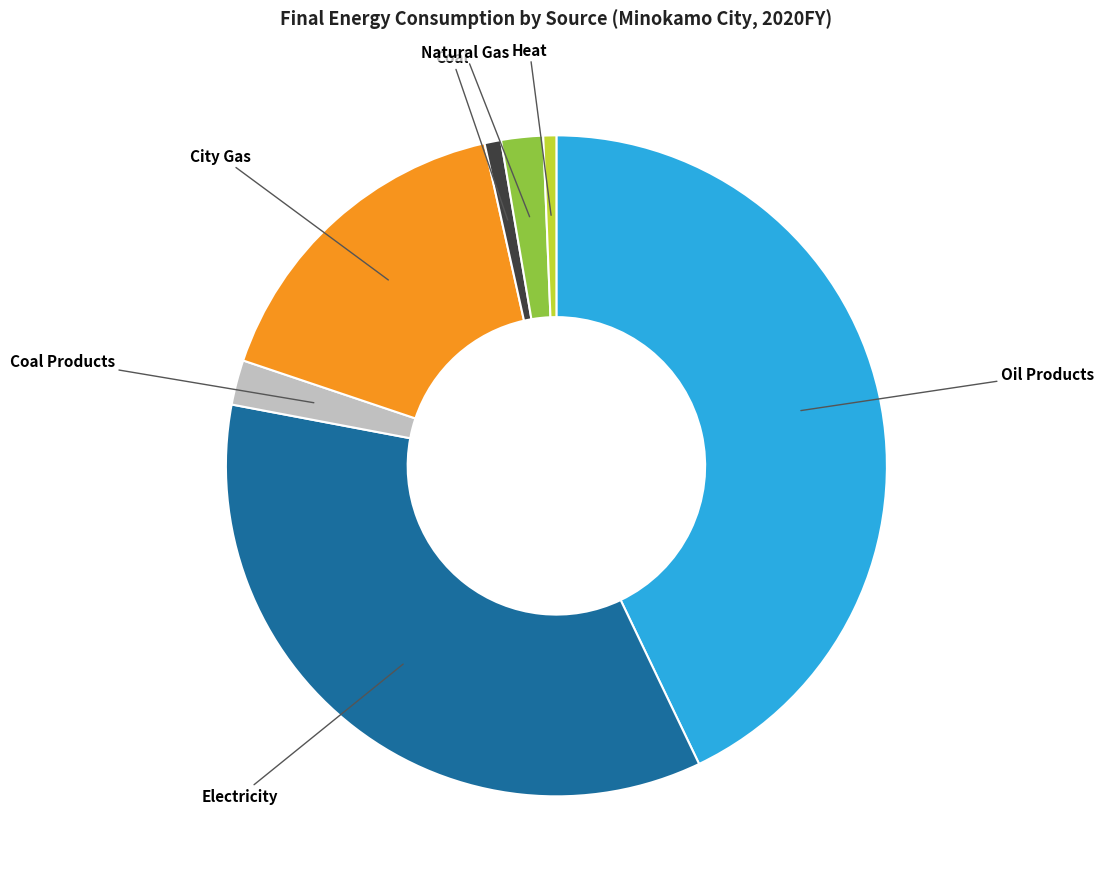

Is there any slice that represents more than half of the pie?

No